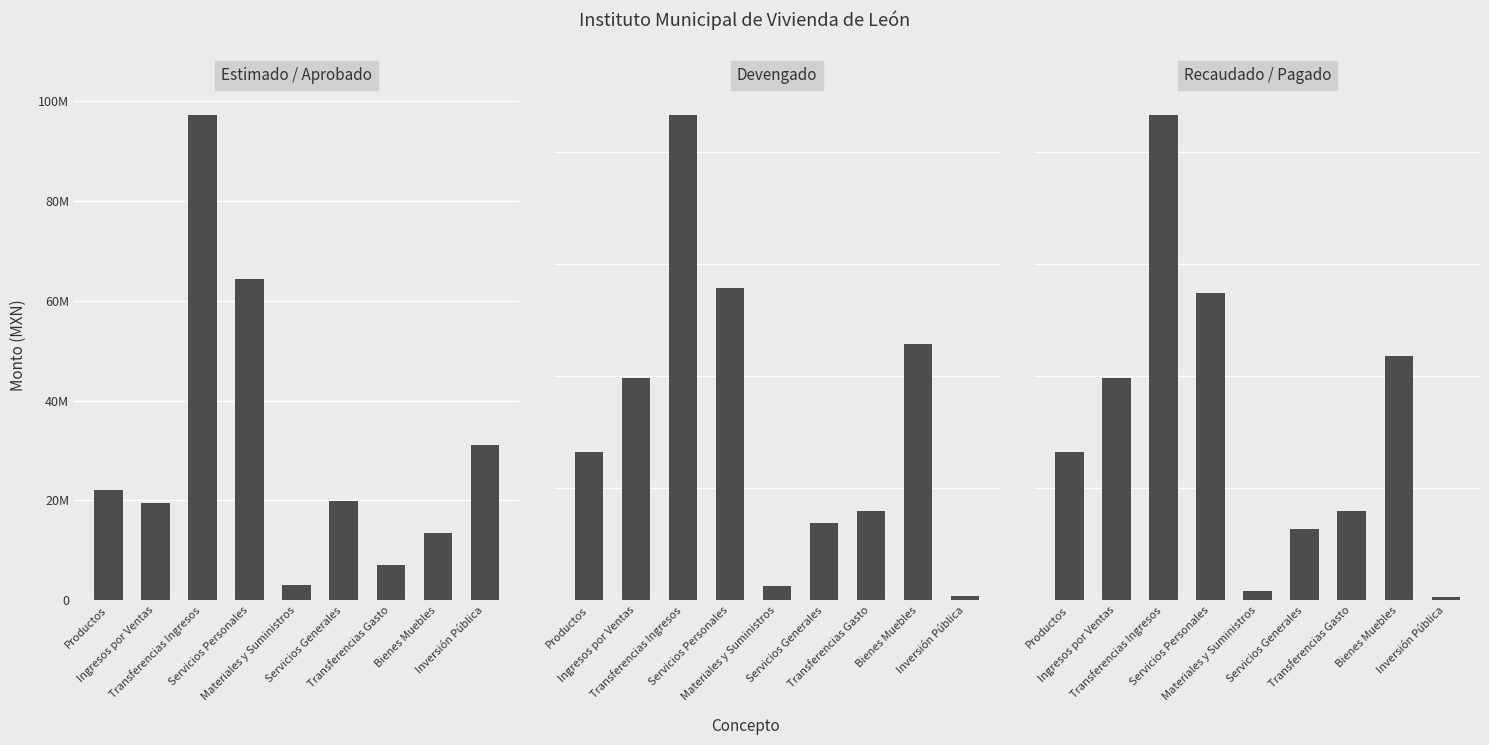

What is the maximum value shown in the chart?

97219363.0